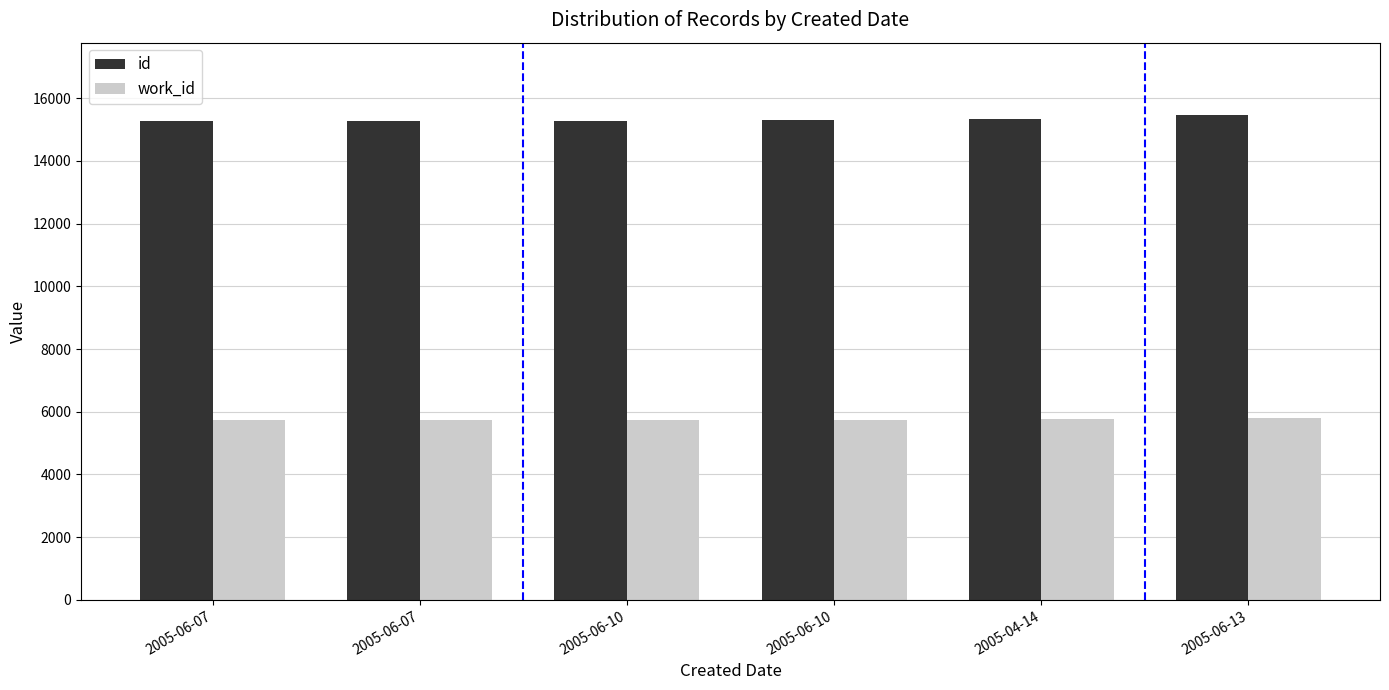

How many bars are there in total?

12